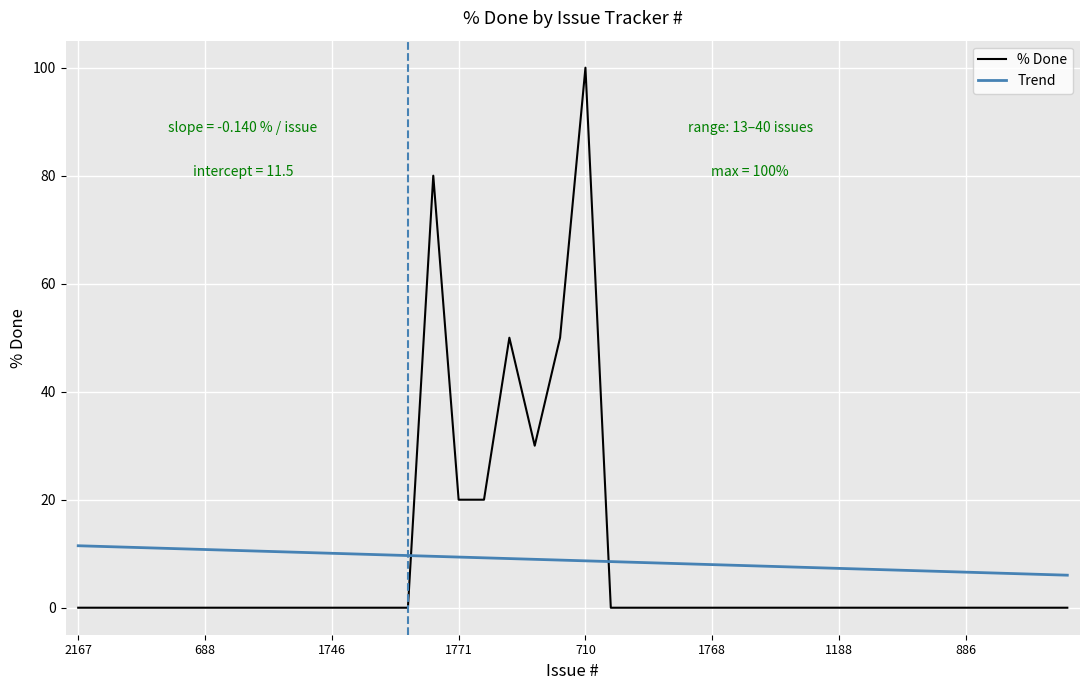

What is the difference between the maximum and minimum values in the % Done series?

100.0